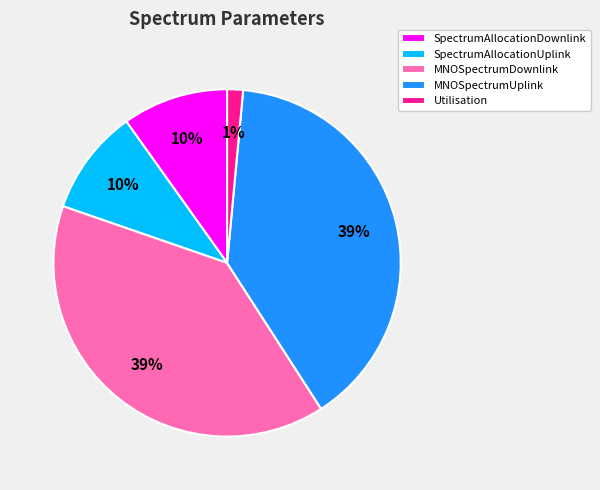

Count the number of slices in the pie.

5